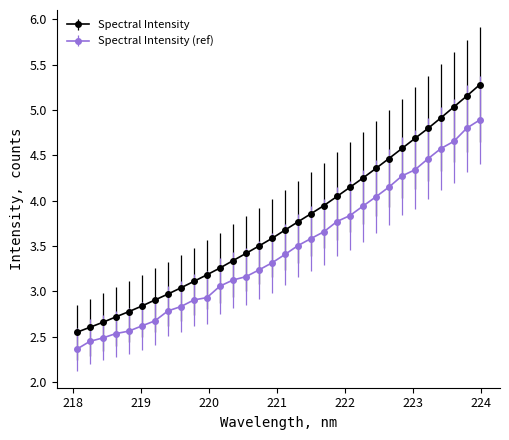

What is the maximum value for Spectral Intensity?

5.3